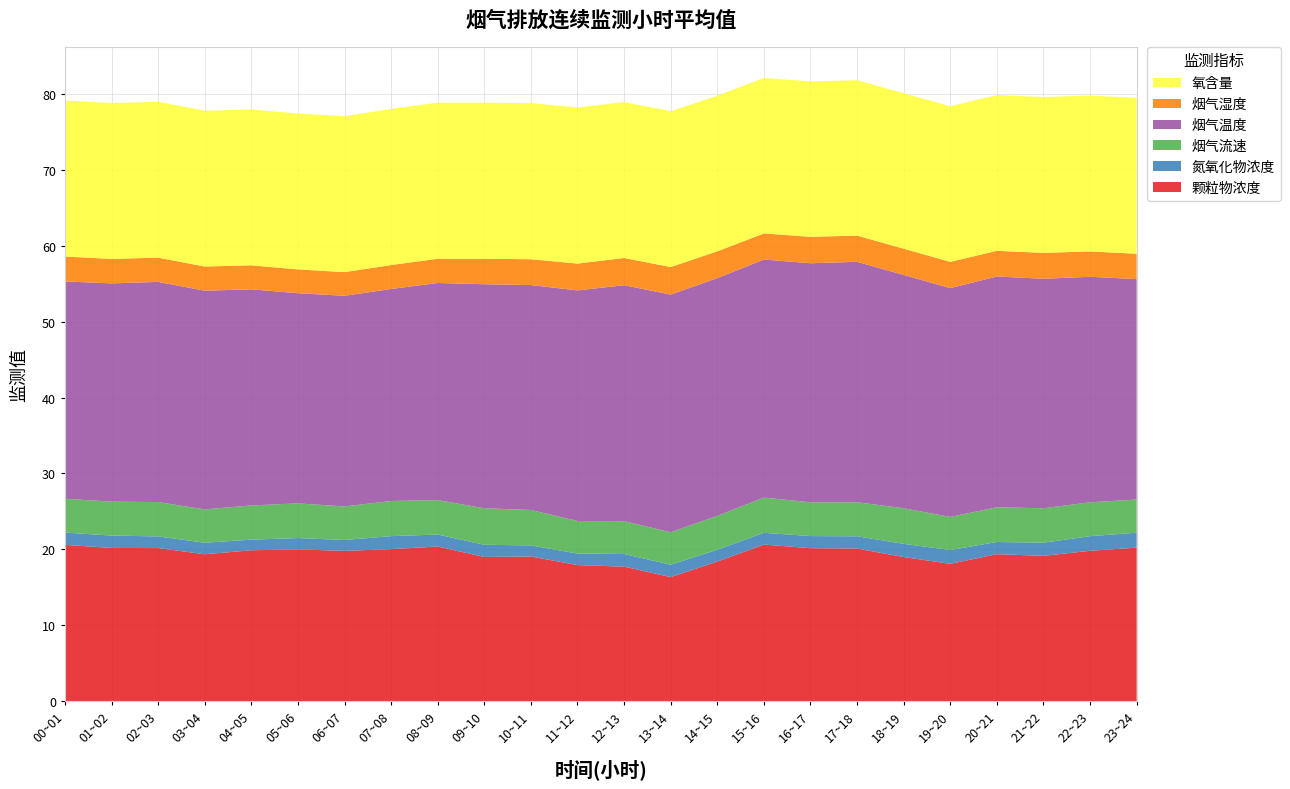

Reading left to right, extract all data points from this chart.

颗粒物浓度: 00~01=20.6	01~02=20.2	02~03=20.2	03~04=19.4	04~05=19.9	05~06=20.0	06~07=19.8	07~08=20.0	08~09=20.4	09~10=19.0	10~11=19.1	11~12=17.9	12~13=17.7	13~14=16.4	14~15=18.4	15~16=20.6	16~17=20.2	17~18=20.1	18~19=19.0	19~20=18.1	20~21=19.4	21~22=19.2	22~23=19.8	23~24=20.2
氮氧化物浓度: 00~01=1.6	01~02=1.6	02~03=1.5	03~04=1.5	04~05=1.4	05~06=1.5	06~07=1.4	07~08=1.7	08~09=1.6	09~10=1.6	10~11=1.5	11~12=1.5	12~13=1.7	13~14=1.6	14~15=1.6	15~16=1.6	16~17=1.6	17~18=1.6	18~19=1.7	19~20=1.8	20~21=1.6	21~22=1.7	22~23=1.9	23~24=2.0
烟气流速: 00~01=4.5	01~02=4.5	02~03=4.5	03~04=4.4	04~05=4.5	05~06=4.6	06~07=4.4	07~08=4.6	08~09=4.5	09~10=4.8	10~11=4.7	11~12=4.3	12~13=4.3	13~14=4.3	14~15=4.5	15~16=4.6	16~17=4.5	17~18=4.5	18~19=4.7	19~20=4.4	20~21=4.6	21~22=4.5	22~23=4.5	23~24=4.4
烟气温度: 00~01=28.6	01~02=28.7	02~03=29.0	03~04=28.8	04~05=28.5	05~06=27.7	06~07=27.7	07~08=27.9	08~09=28.6	09~10=29.5	10~11=29.6	11~12=30.4	12~13=31.1	13~14=31.3	14~15=31.3	15~16=31.4	16~17=31.5	17~18=31.7	18~19=30.7	19~20=30.1	20~21=30.4	21~22=30.2	22~23=29.7	23~24=29.0
烟气湿度: 00~01=3.3	01~02=3.2	02~03=3.2	03~04=3.2	04~05=3.2	05~06=3.1	06~07=3.1	07~08=3.1	08~09=3.2	09~10=3.4	10~11=3.4	11~12=3.5	12~13=3.6	13~14=3.6	14~15=3.5	15~16=3.4	16~17=3.5	17~18=3.5	18~19=3.5	19~20=3.5	20~21=3.4	21~22=3.4	22~23=3.3	23~24=3.3
氧含量: 00~01=20.5	01~02=20.5	02~03=20.5	03~04=20.5	04~05=20.5	05~06=20.5	06~07=20.5	07~08=20.6	08~09=20.6	09~10=20.6	10~11=20.6	11~12=20.5	12~13=20.5	13~14=20.5	14~15=20.5	15~16=20.5	16~17=20.5	17~18=20.5	18~19=20.5	19~20=20.5	20~21=20.5	21~22=20.5	22~23=20.5	23~24=20.5